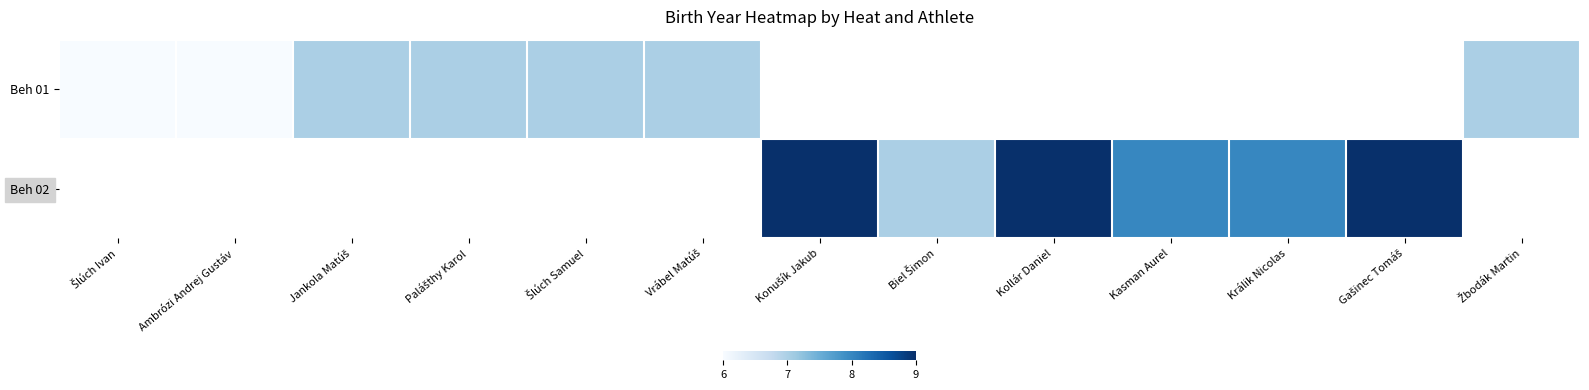

Count the number of categories in the chart.

13